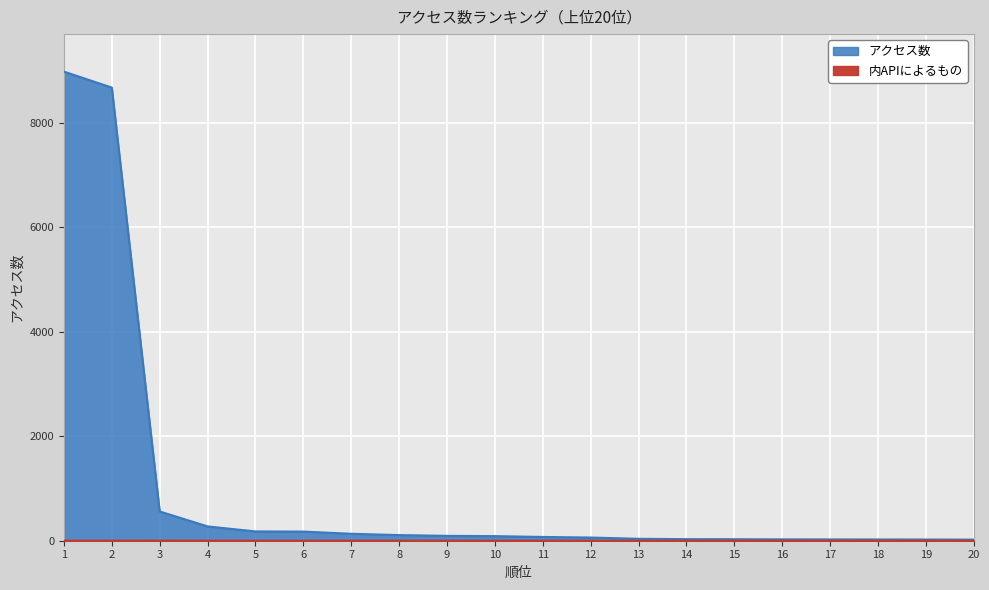

At which label is 内APIによるもの closest to 0?

1